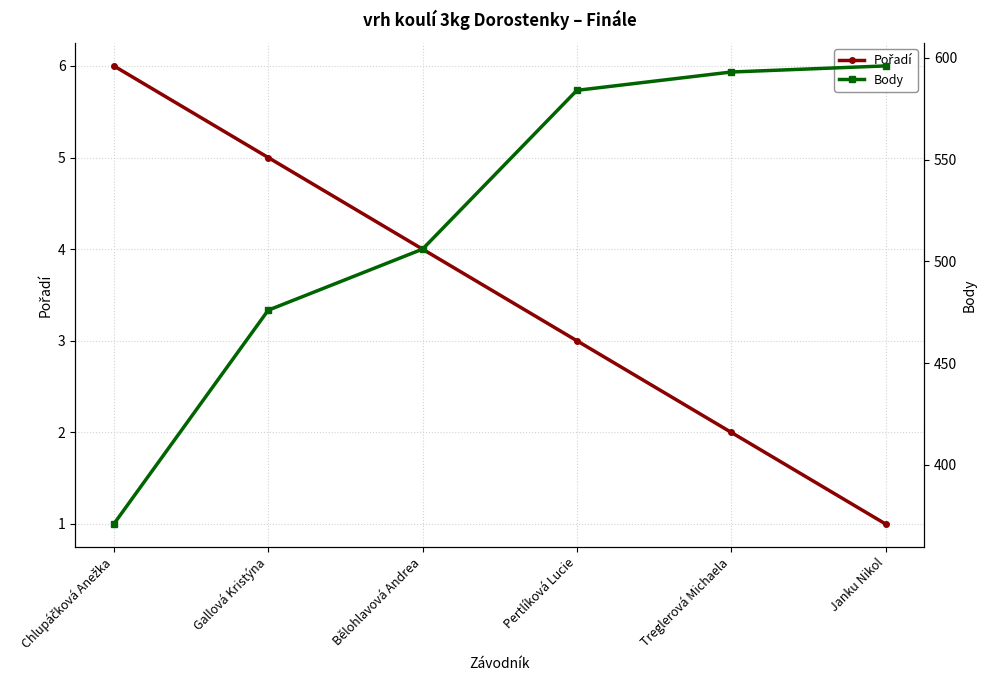

How many values in the Pořadí series exceed 4?

2